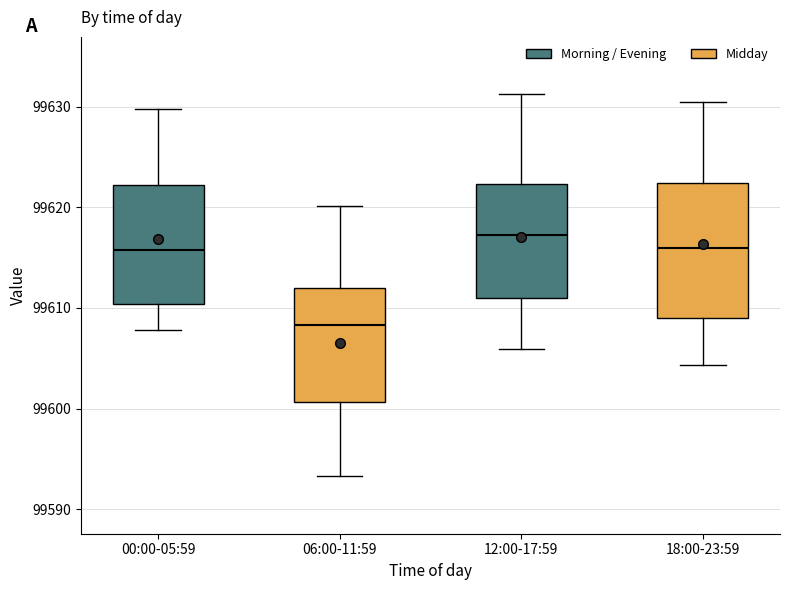

Reading left to right, read every box against the y-axis: the position of its median line, the range the box covers, and the ends of its whiskers. The values are not printed on the chart, so give them approximately, as read against the axis.

00:00-05:59: median 99616, box 99610 to 99622, whiskers 99608 to 99630
06:00-11:59: median 99608, box 99601 to 99612, whiskers 99593 to 99620
12:00-17:59: median 99617, box 99611 to 99622, whiskers 99606 to 99631
18:00-23:59: median 99616, box 99609 to 99622, whiskers 99604 to 99630